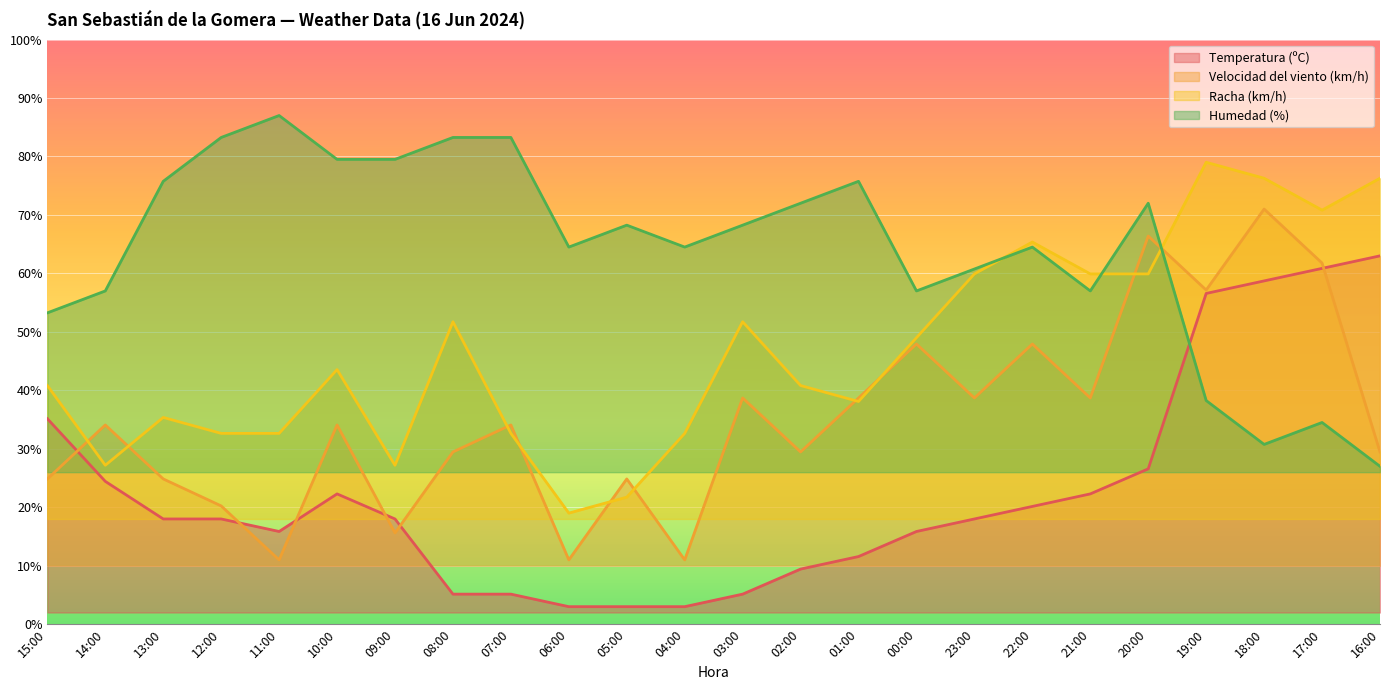

The Temperatura (ºC) series shows 26.6 at 20:00. True or false?

True